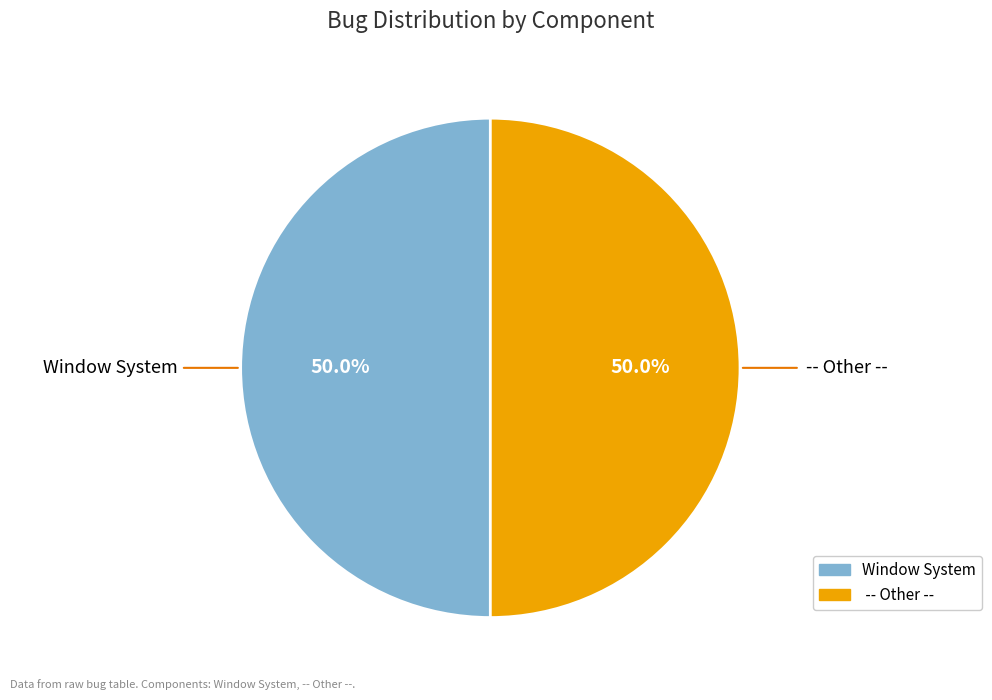

What is the total percentage of Window System and -- Other --?

100.0%